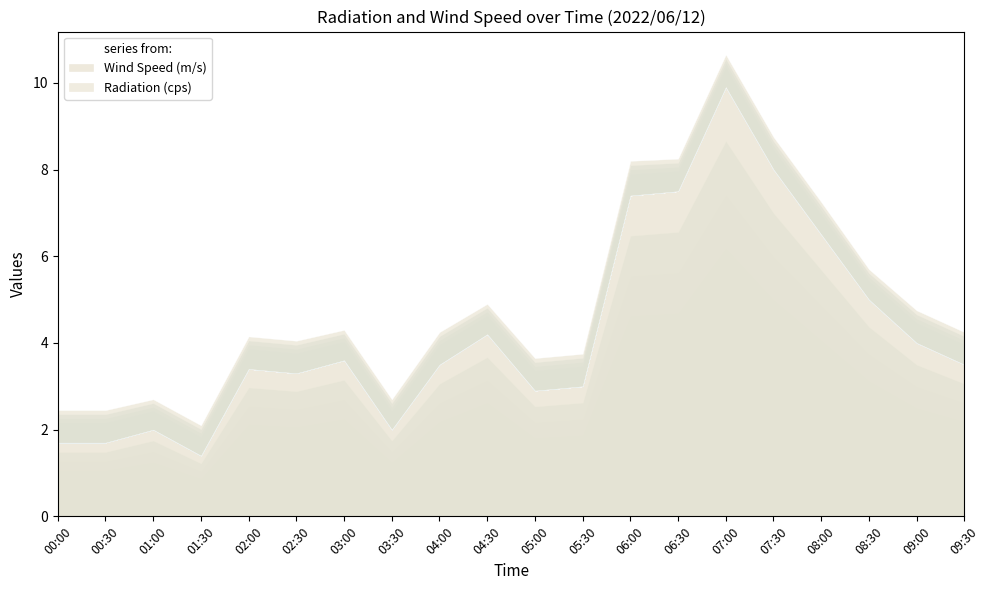

Which series has the largest total across all categories?

Wind Speed (m/s)